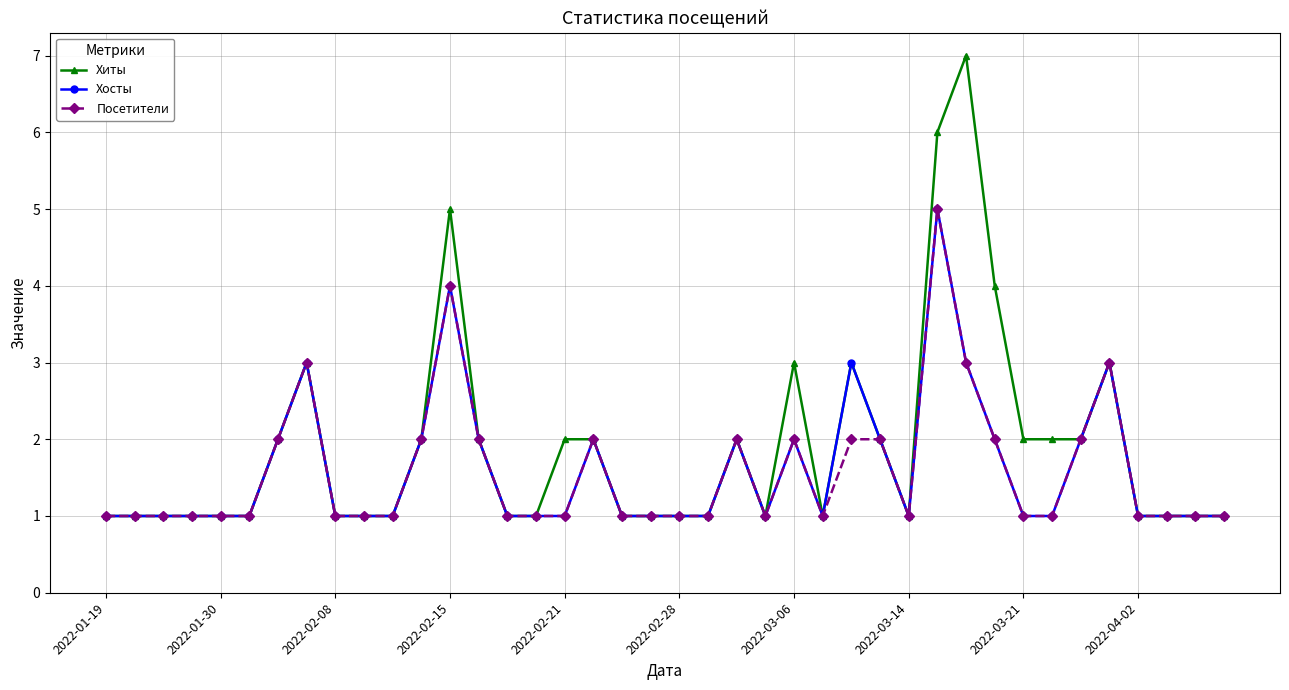

What is the greatest value displayed?

7